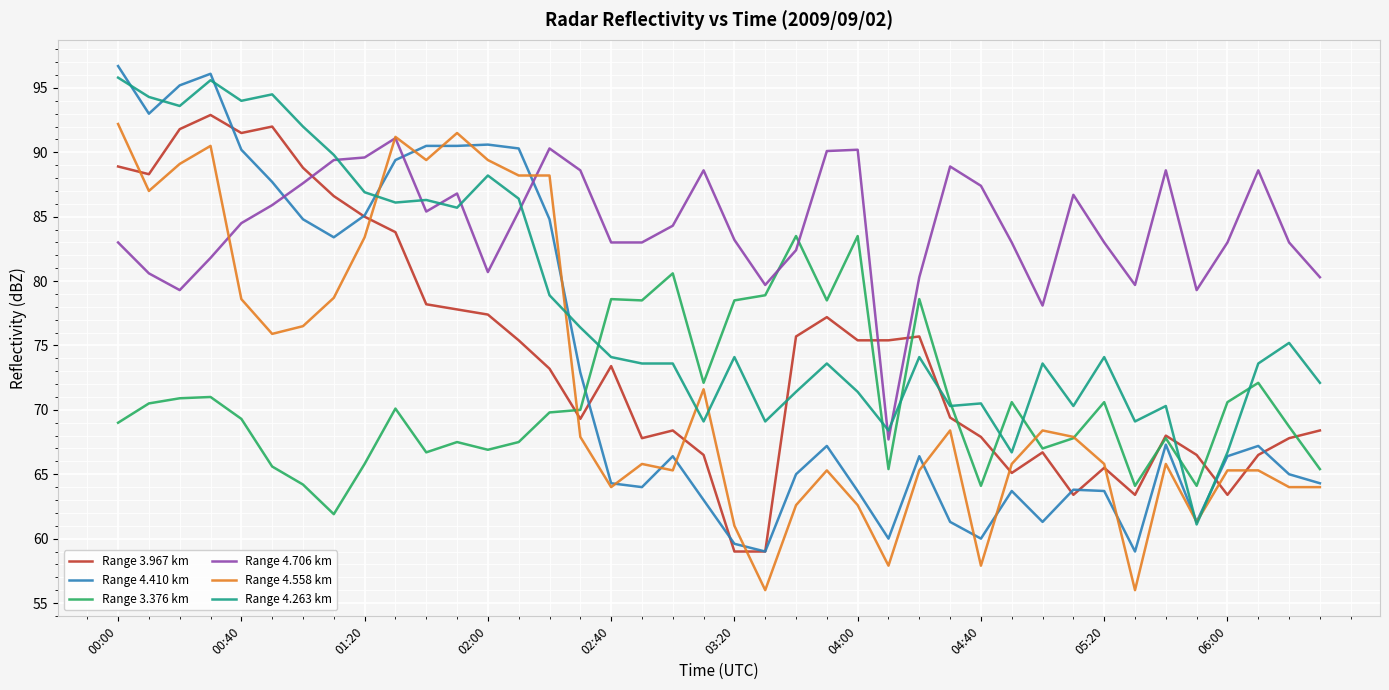

What is the maximum value shown in the chart?

96.7